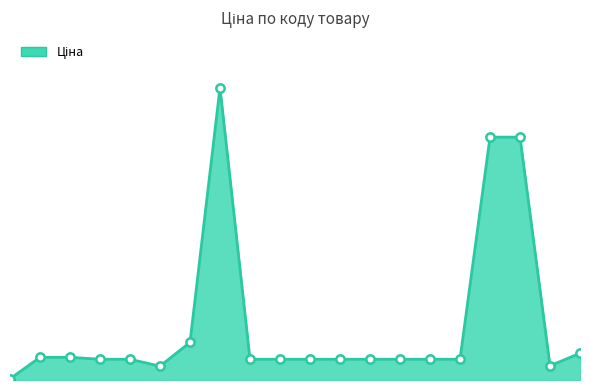

Rank the categories by value from highest to lowest.

284392211, 11352184, 11352182, 283892151, 283502182, 271712228, 271712227, 284032204, 284032203, 284032208, 284032207, 284032206, 284032205, 284032202, 284032201, 284032200, 284032199, 283522151, 283532151, 283972211